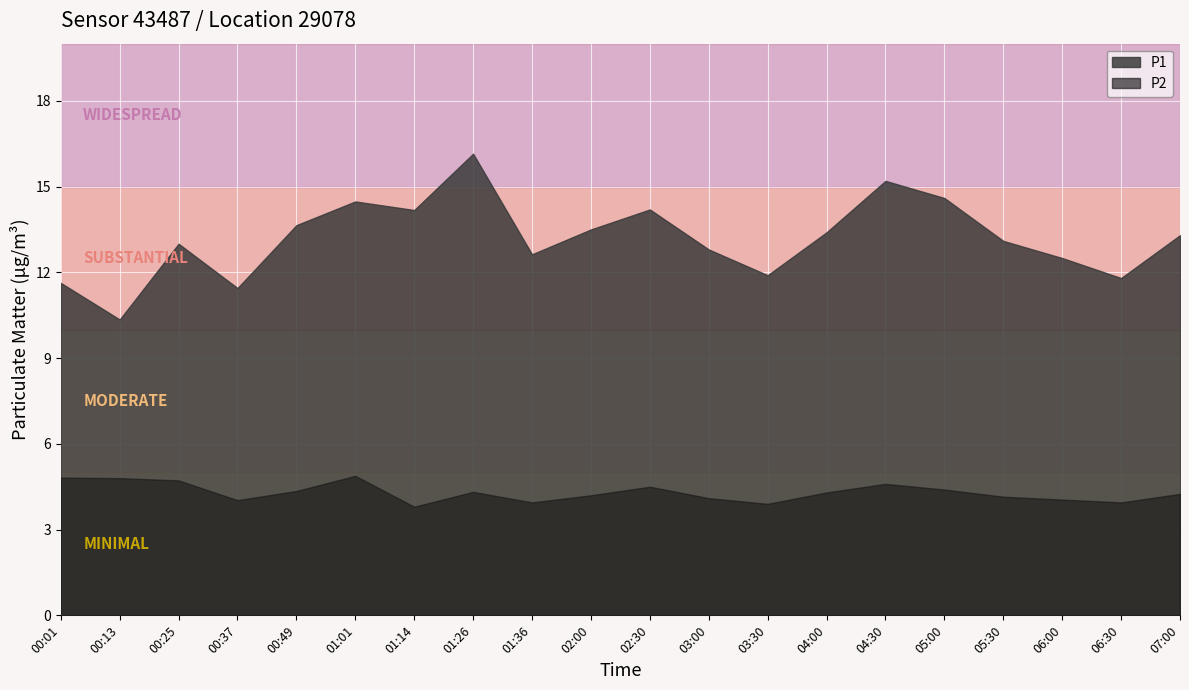

Is it true that P2 equals 3.8 at 01:14?

True